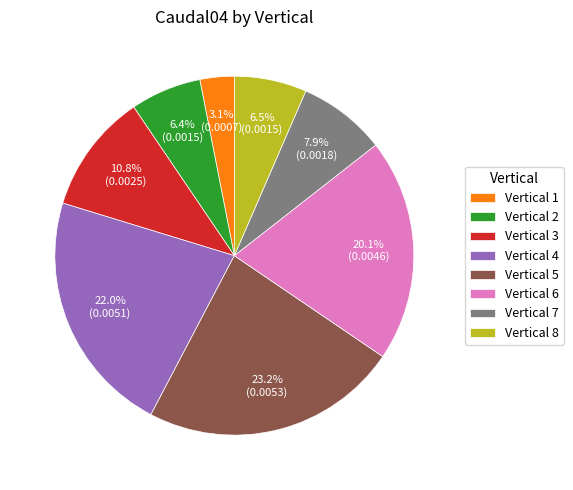

What portion of the pie excludes Vertical 3?

89.2%